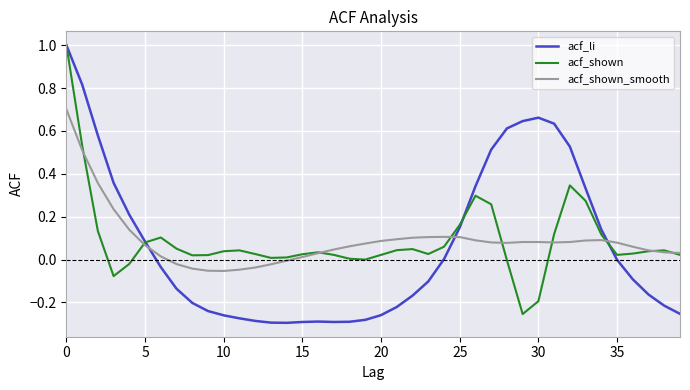

What is the highest value of the acf_li series?

1.0